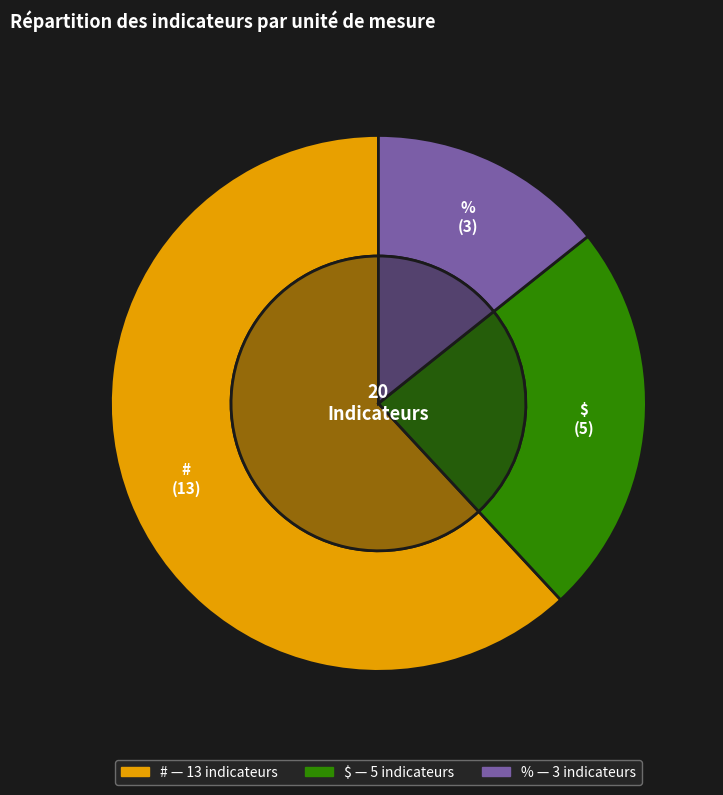

Which has a higher value, % or #?

#